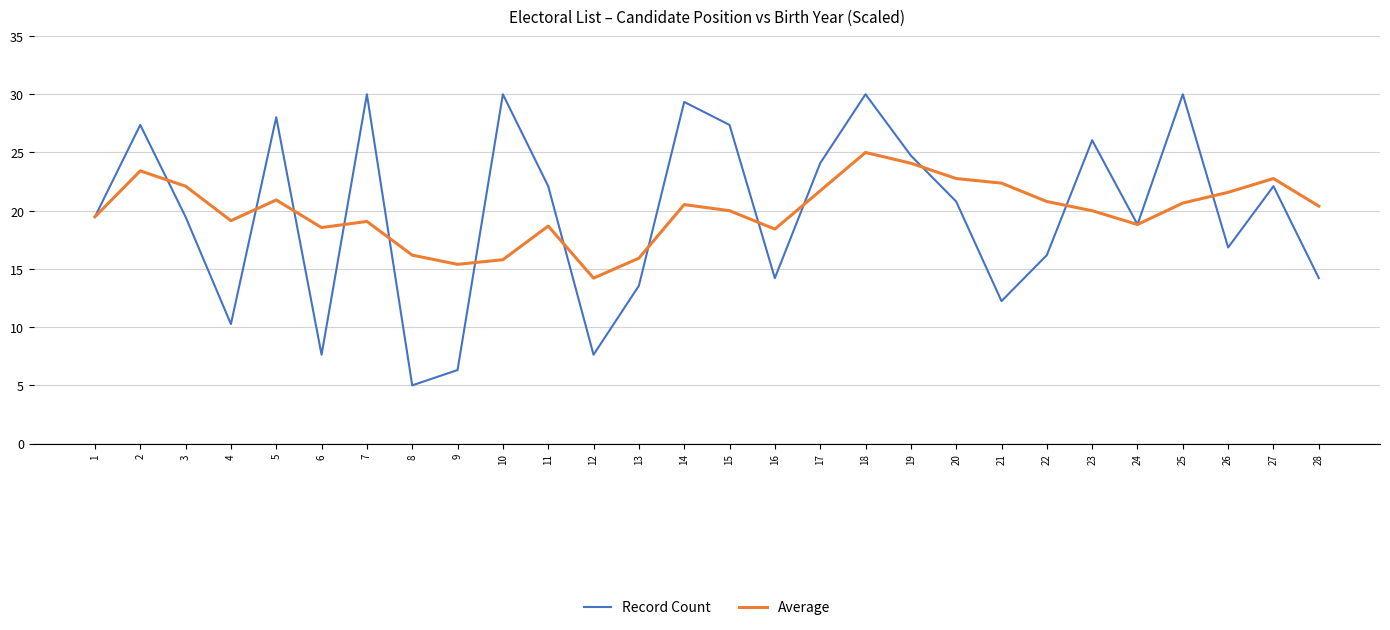

After their last crossing, which series has the higher values: Average or Record Count?

Average